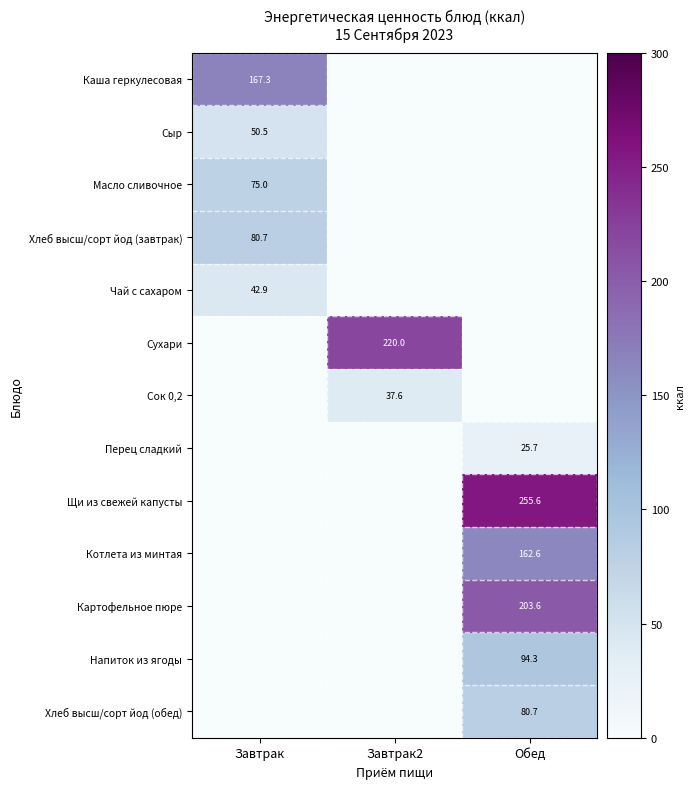

The value of Сок 0,2 at Завтрак2 is 57.6. True or false?

False